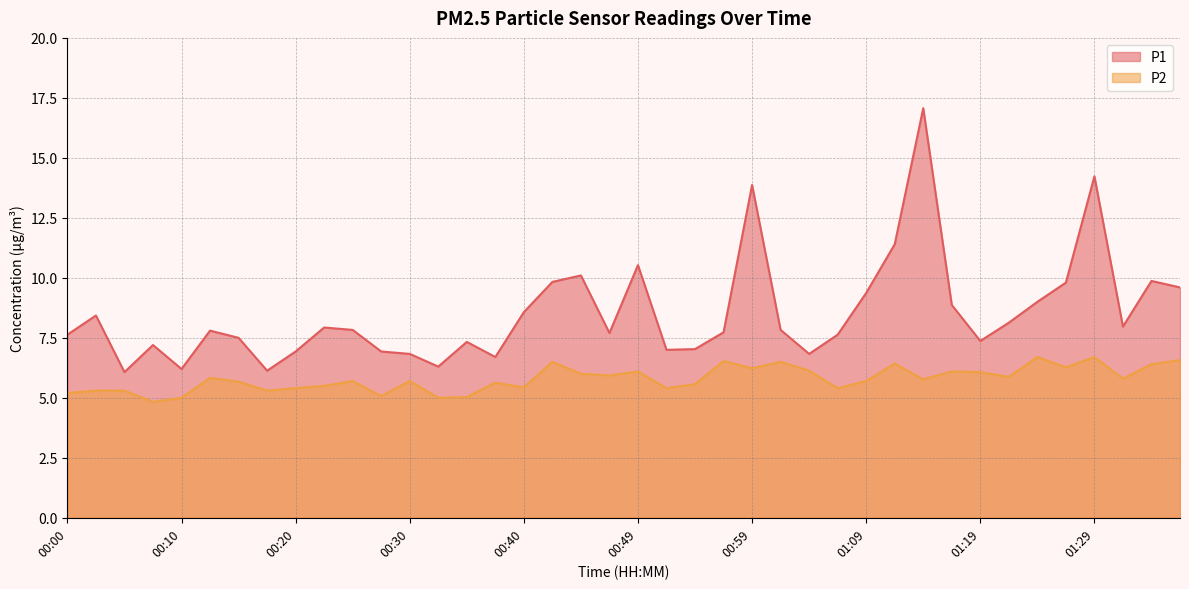

What is the maximum value for P1?

17.1